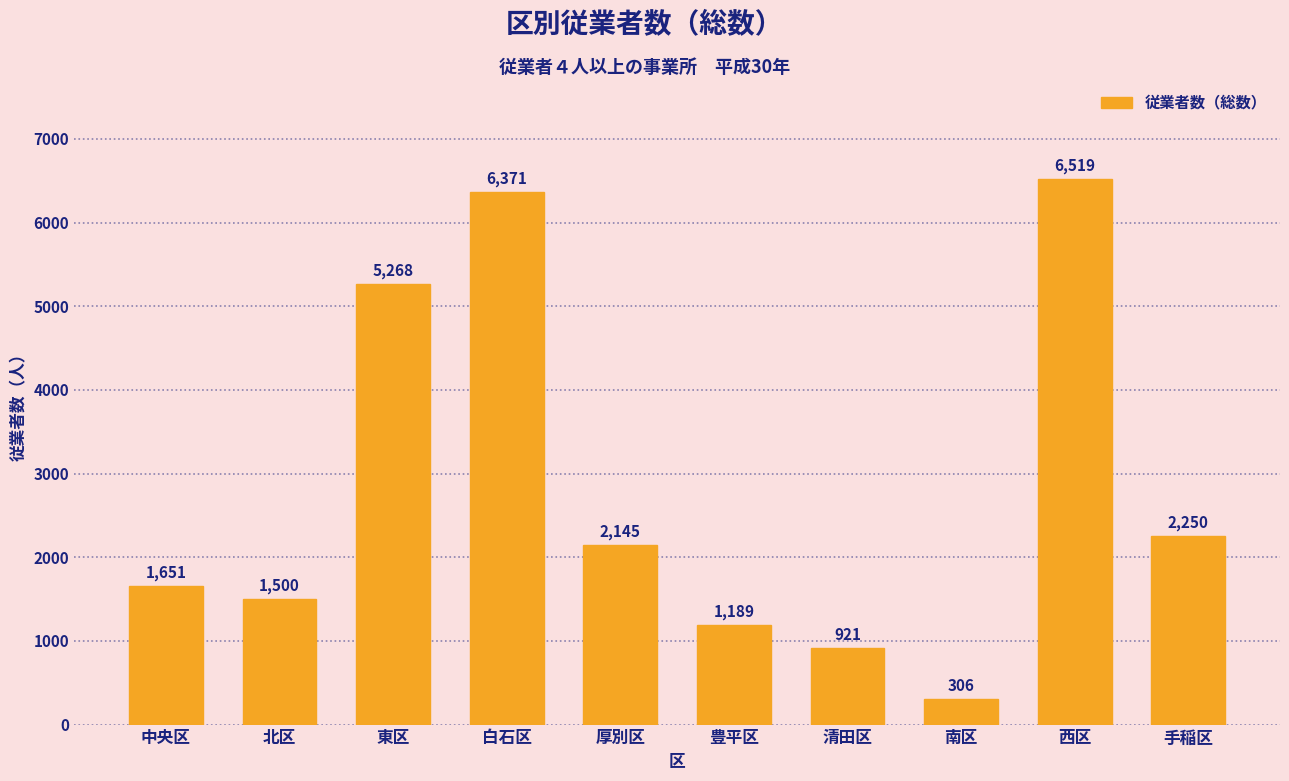

Reading left to right, list all the values displayed in this chart.

中央区=1651	北区=1500	東区=5268	白石区=6371	厚別区=2145	豊平区=1189	清田区=921	南区=306	西区=6519	手稲区=2250